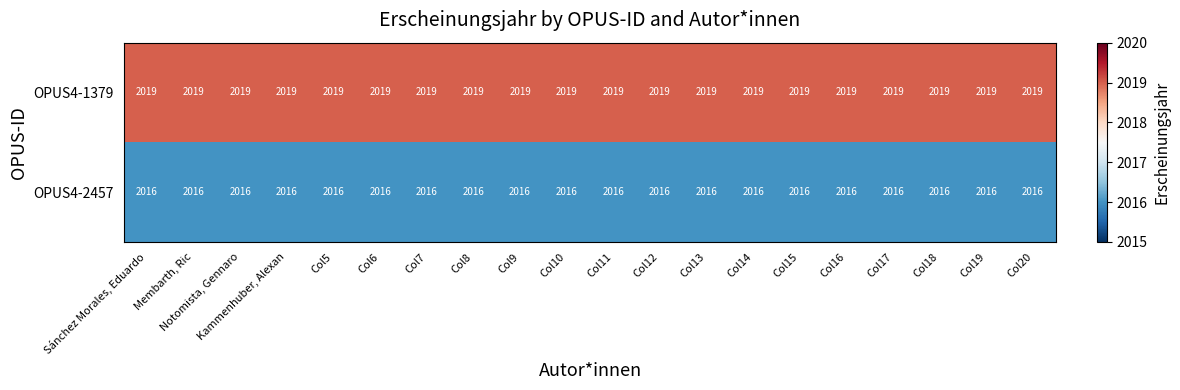

Rank the series by their average value, from highest to lowest.

OPUS4-1379, OPUS4-2457